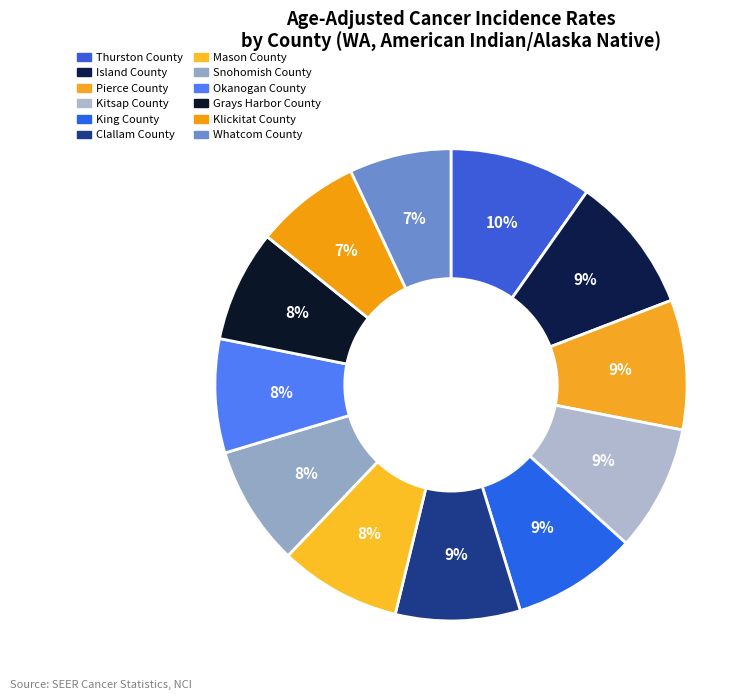

What percentage do Grays Harbor County and Klickitat County together represent?

14.9%